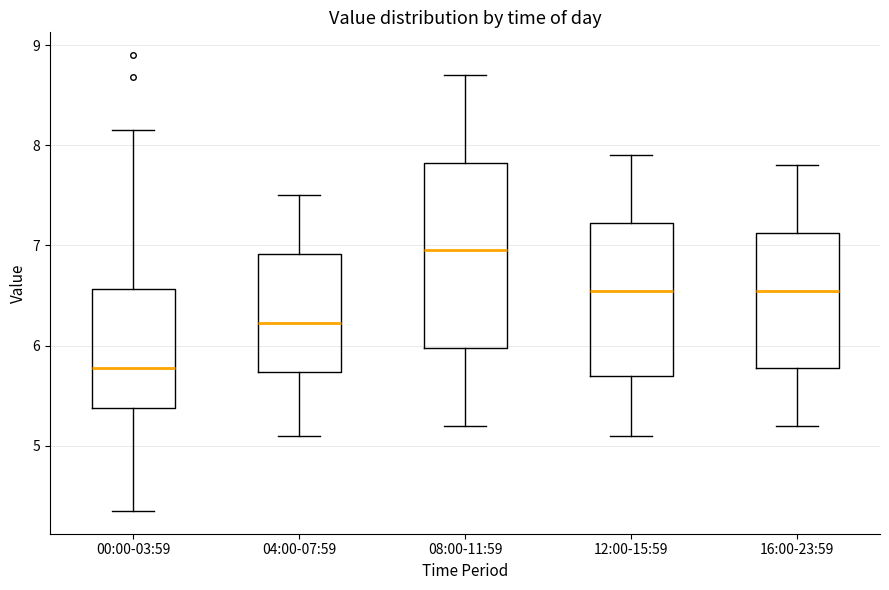

Reading left to right, read every box against the y-axis: the position of its median line, the range the box covers, and the ends of its whiskers. The values are not printed on the chart, so give them approximately, as read against the axis.

00:00-03:59: median 5.8, box 5.4 to 6.6, whiskers 4.4 to 8.2
04:00-07:59: median 6.2, box 5.7 to 6.9, whiskers 5.1 to 7.5
08:00-11:59: median 7.0, box 6.0 to 7.8, whiskers 5.2 to 8.7
12:00-15:59: median 6.6, box 5.7 to 7.2, whiskers 5.1 to 7.9
16:00-23:59: median 6.6, box 5.8 to 7.1, whiskers 5.2 to 7.8